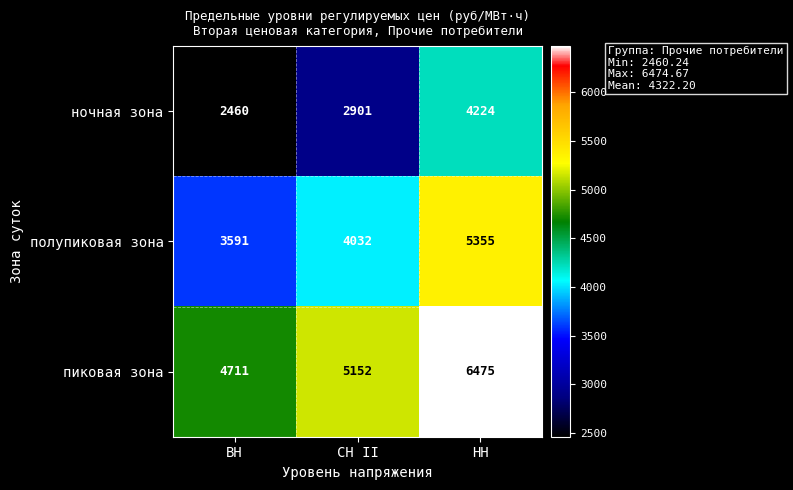

The ночная зона series shows 986 at НН. True or false?

False